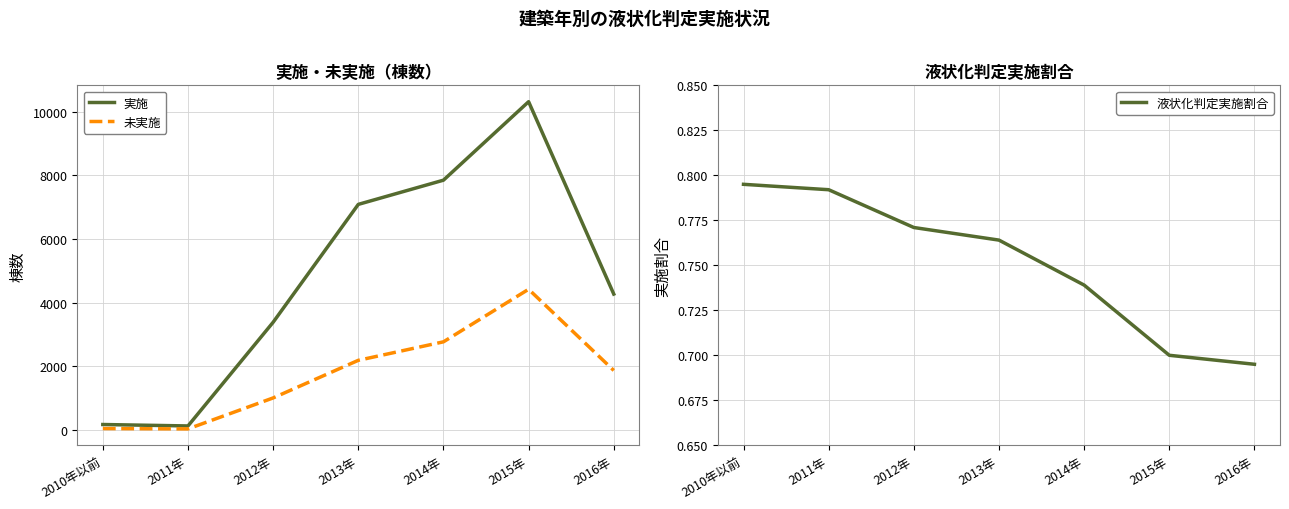

List the series in order of their overall mean, highest first.

実施, 未実施, 液状化判定実施割合